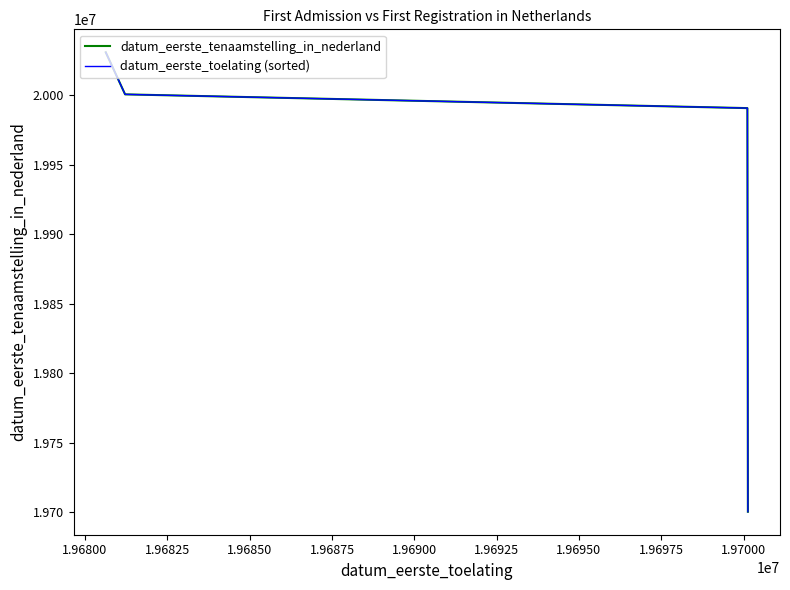

Is this an area chart (filled region under the line)?

No